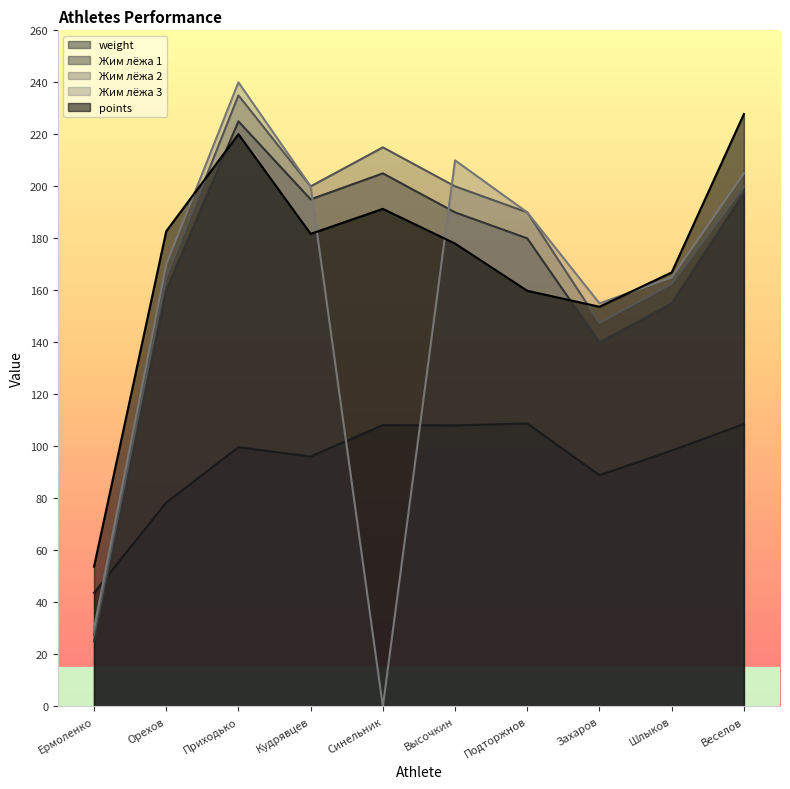

What is the total value across all series at Шлыков?

747.8